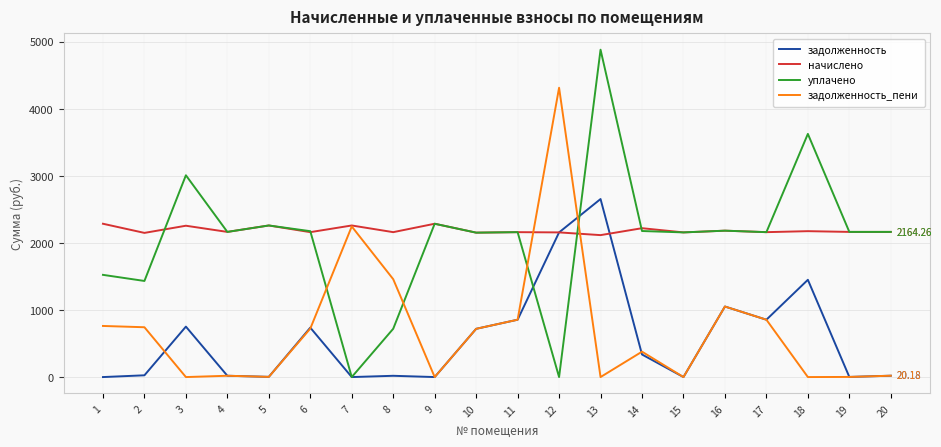

What is the approximate value of уплачено at 2?

1432.9